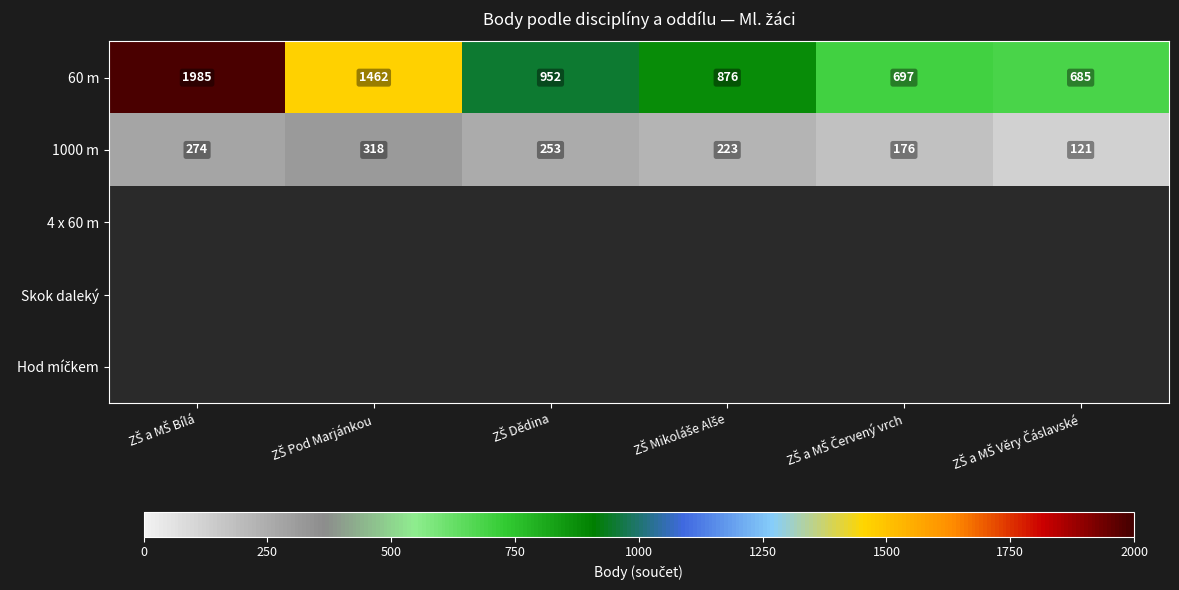

What is the sum of all 1000 m values?

1365